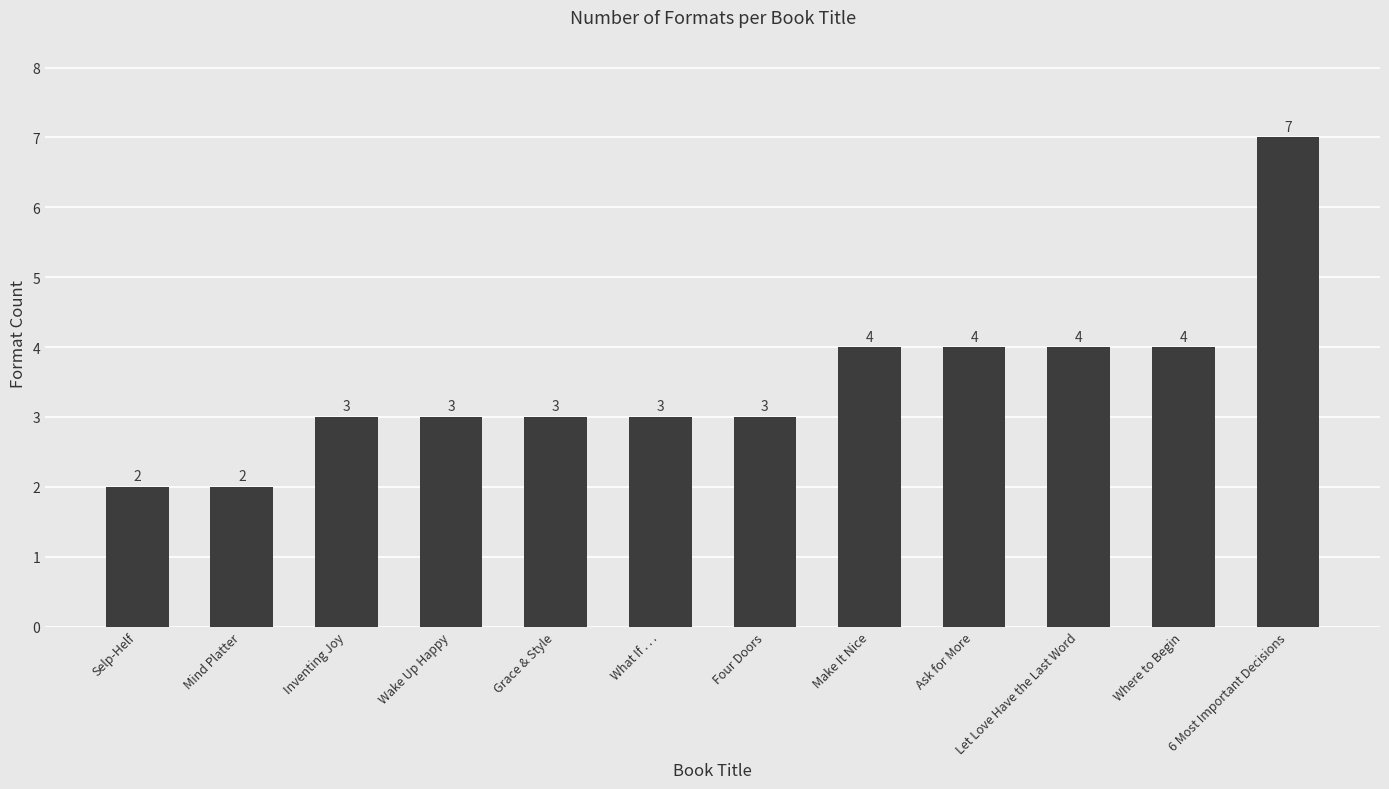

The chart shows a value of 7 at 6 Most Important Decisions. True or false?

True